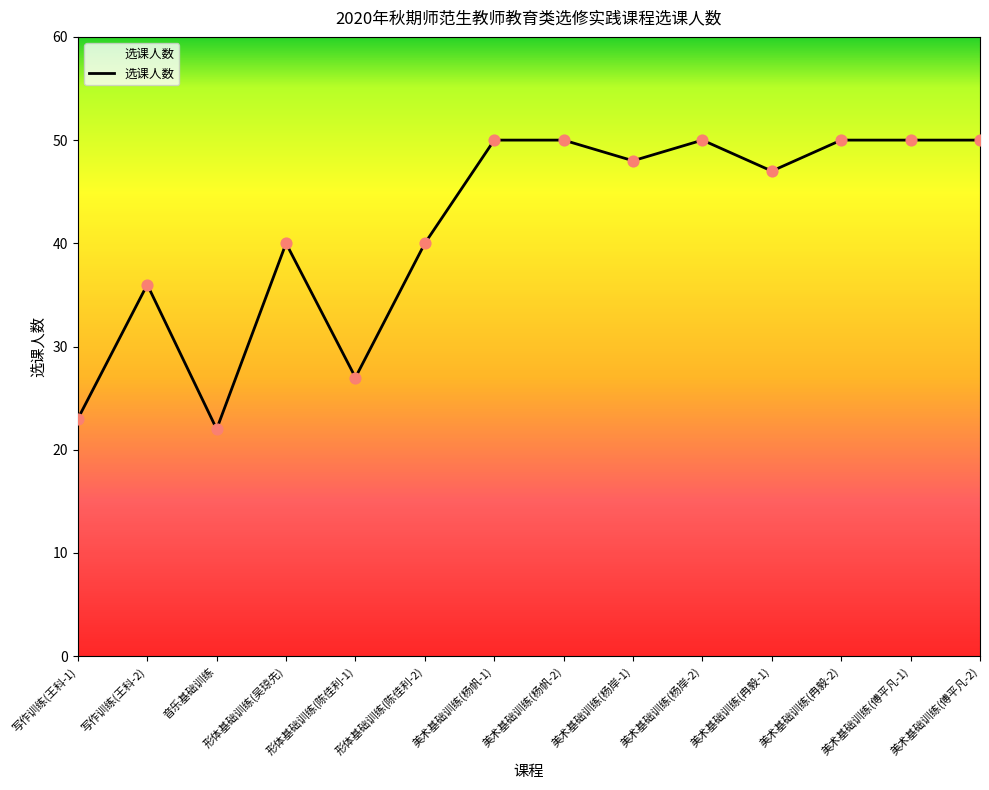

Between 音乐基础训练 and 美术基础训练(傅平凡-2), which is larger?

美术基础训练(傅平凡-2)